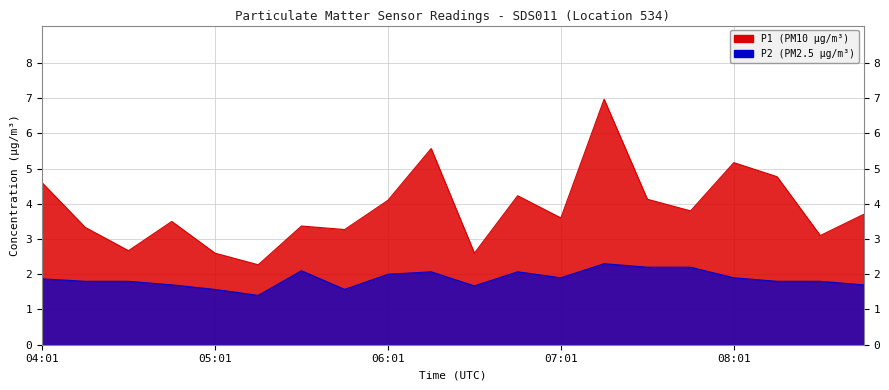

At which category does P1 reach its first local peak?

04:46